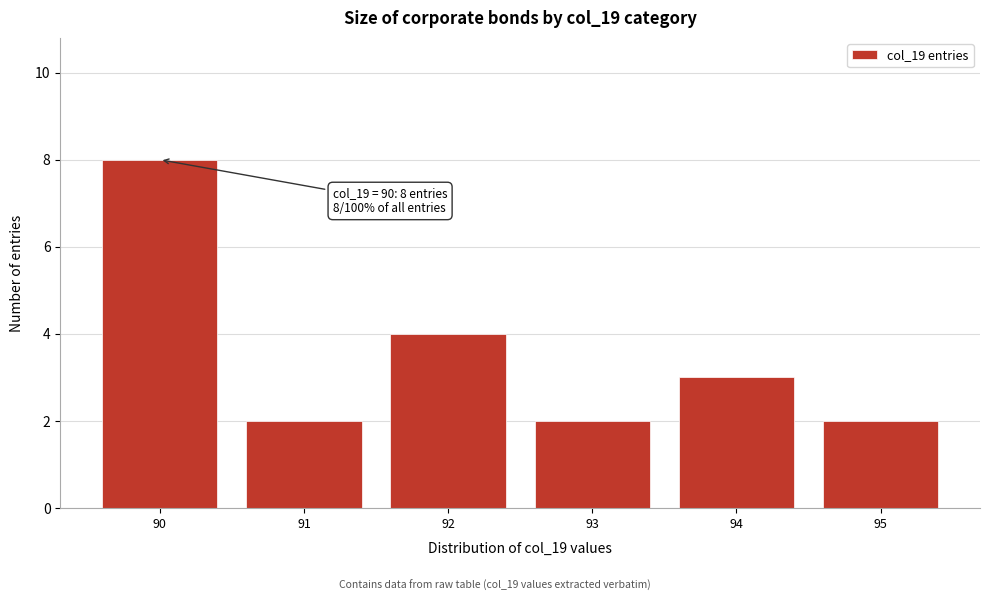

Reading right to left, list all the values displayed in this chart.

95=2	94=3	93=2	92=4	91=2	90=8